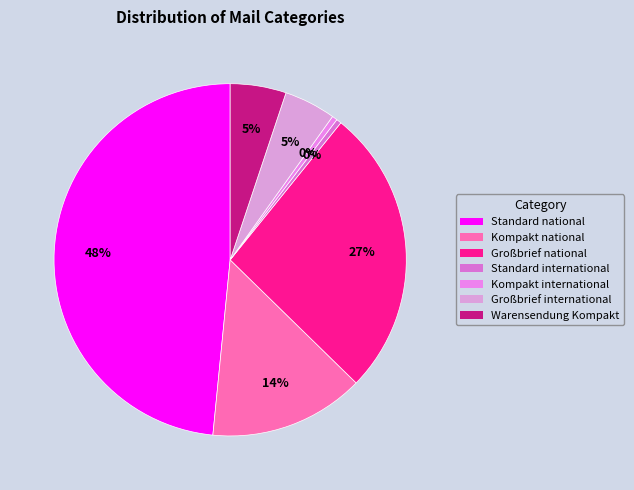

Is the sum of Warensendung Kompakt and Standard international greater than half?

No